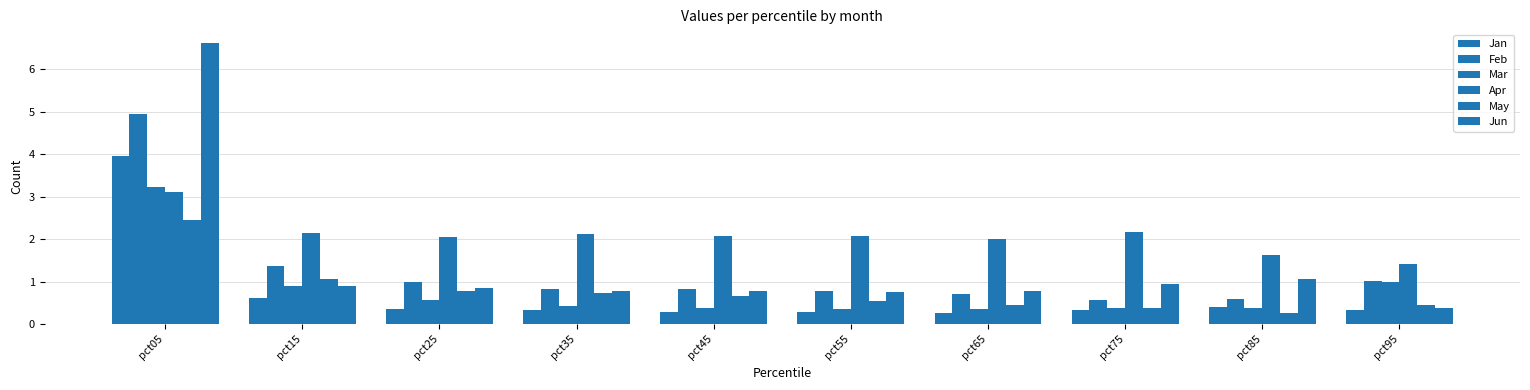

What is the greatest value displayed?

6.6